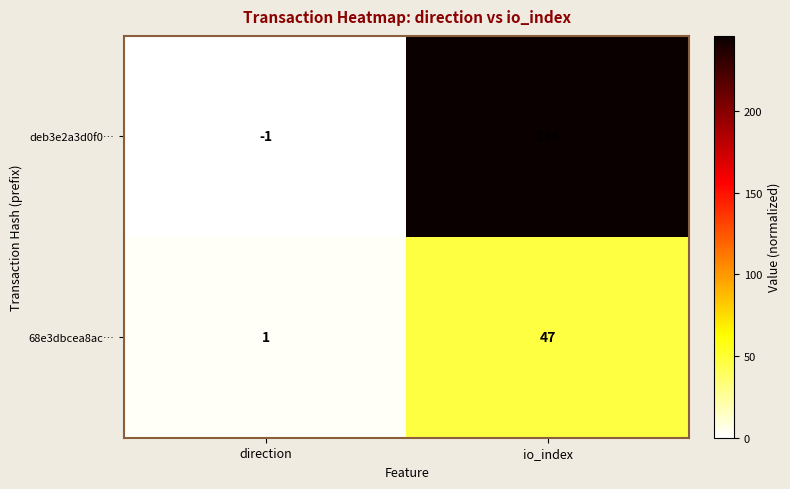

The deb3e2a3d0f0… series shows -2 at direction. True or false?

False